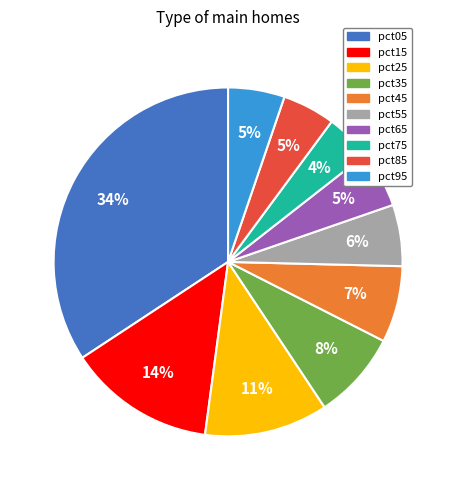

To the nearest percent, what is the difference between the largest and smallest slice percentages?

30%